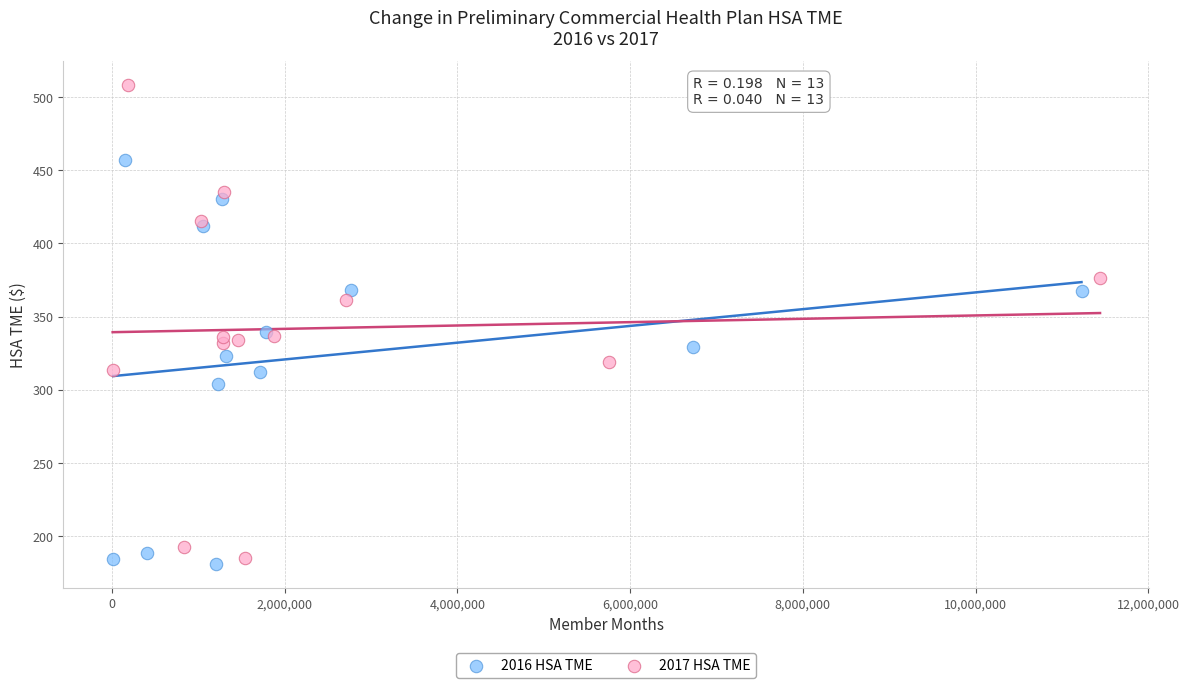

Which series has the largest Y range (max minus min)?

2017 HSA TME